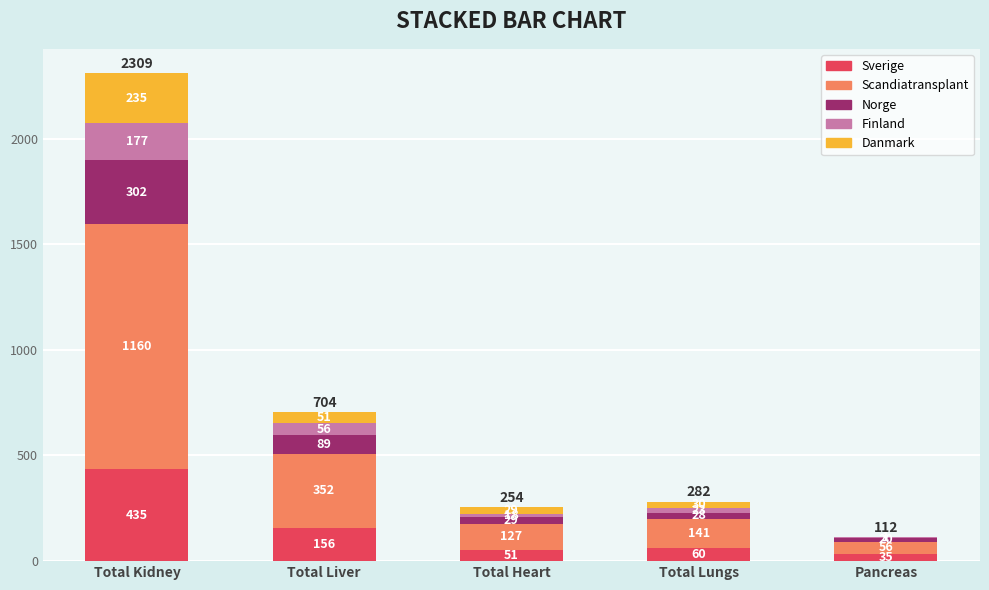

What are all the series names shown in the legend?

Sverige, Scandiatransplant, Norge, Finland, Danmark